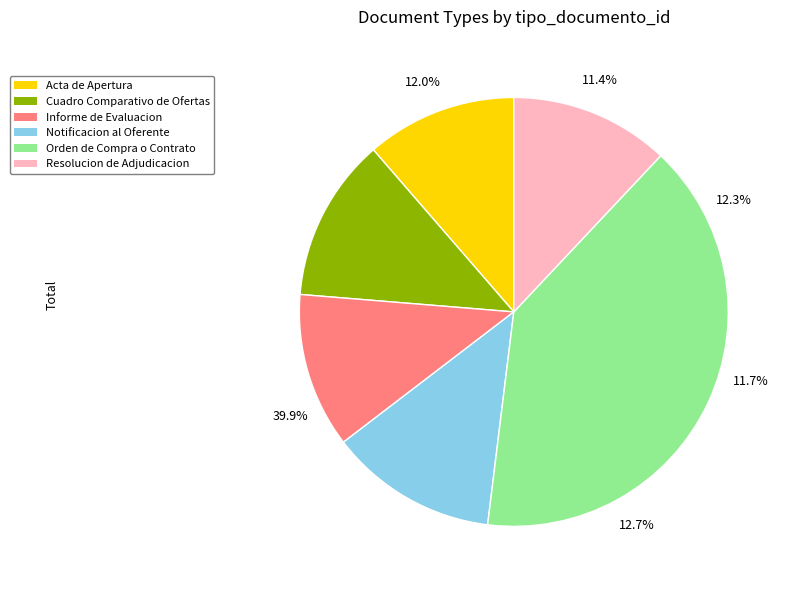

What portion of the pie excludes Resolucion de Adjudicacion?

88.0%